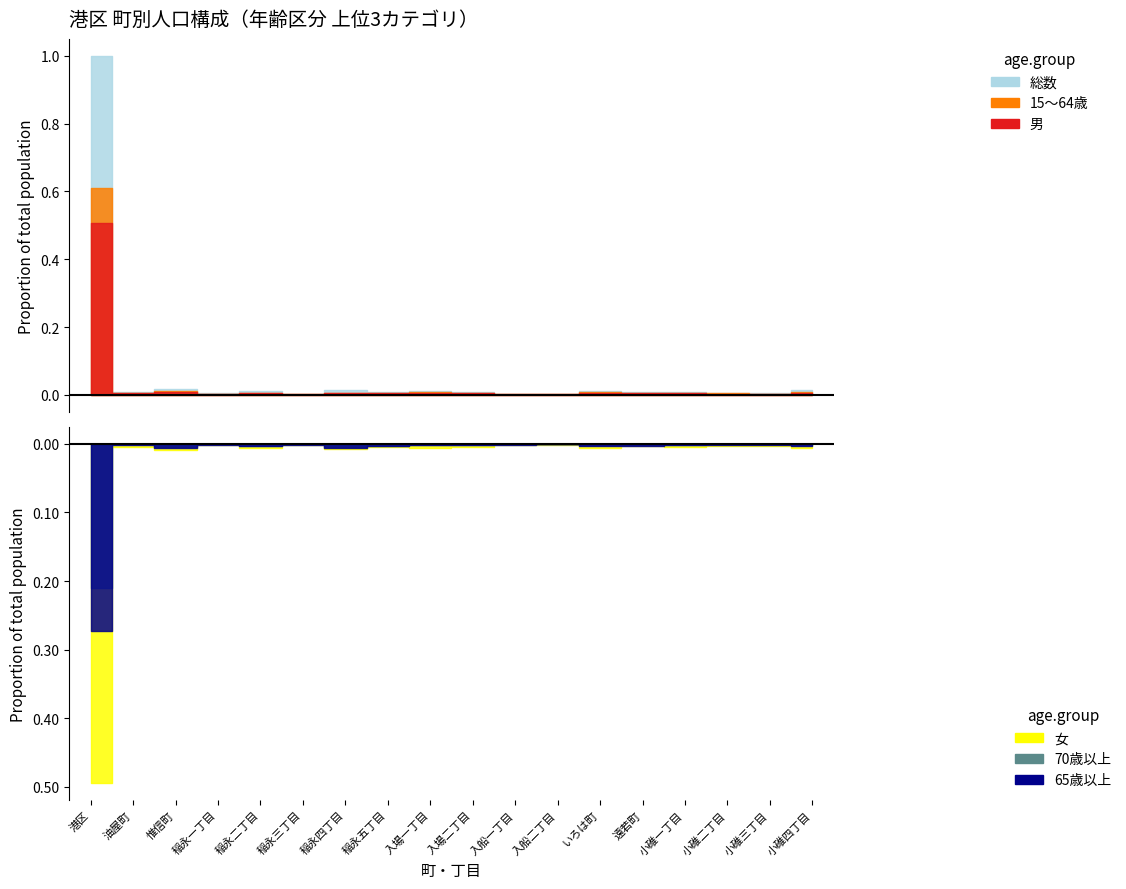

Which series changed the most between 稲永一丁目 and 入船一丁目?

15〜64歳